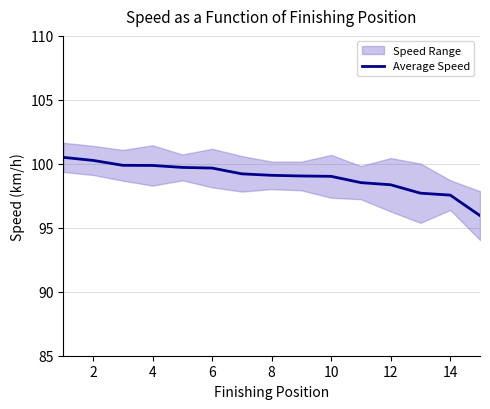

What is the smallest value displayed?

96.0